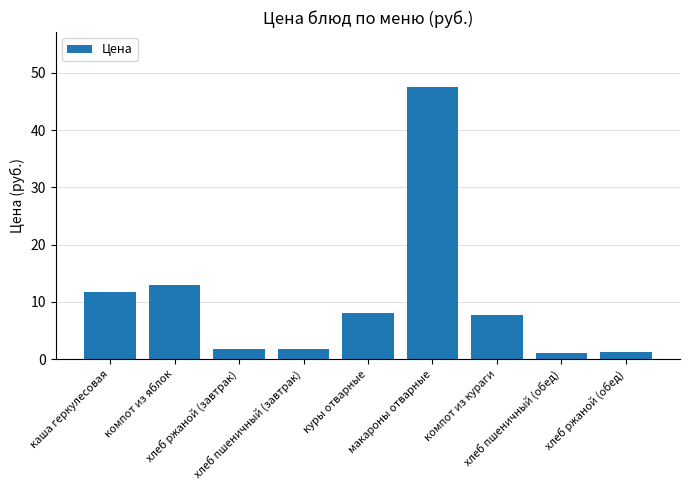

What is the value of the 5th bar from the left?

8.0